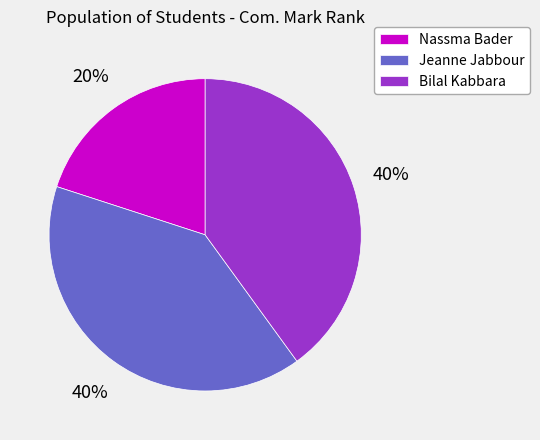

To the nearest percent, what is the combined percentage of Nassma Bader and Jeanne Jabbour?

60%